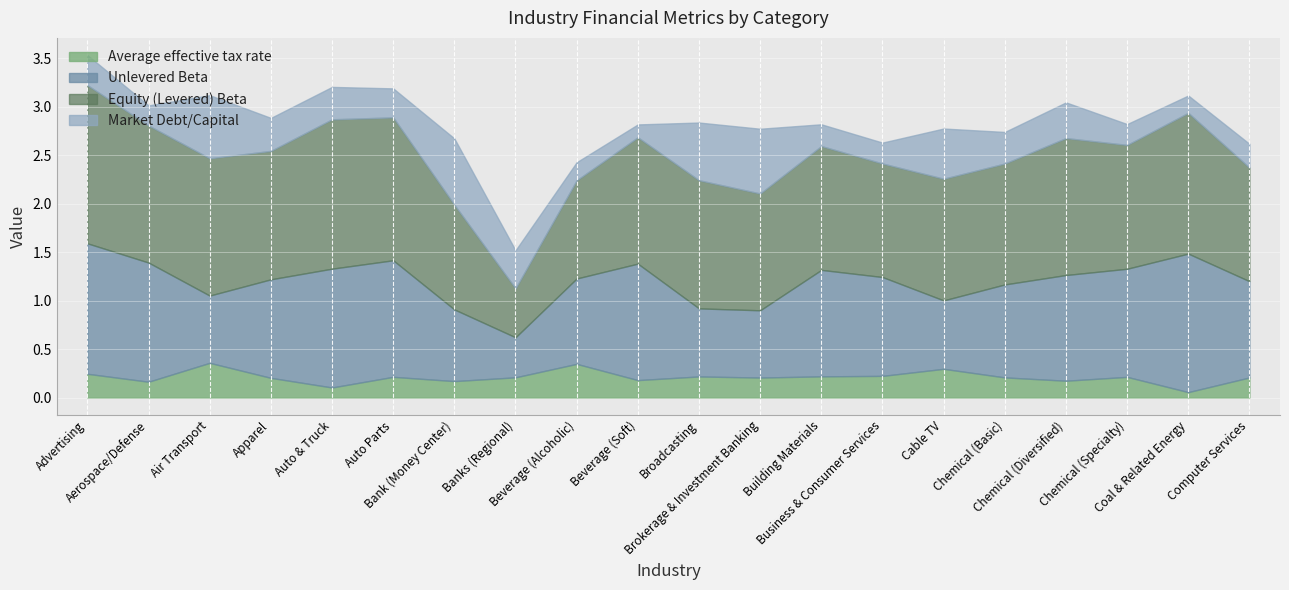

Reading right to left, extract all data points from this chart.

Average effective tax rate: 0.2	0.1	0.2	0.2	0.2	0.3	0.2	0.2	0.2	0.2	0.2	0.3	0.2	0.2	0.2	0.1	0.2	0.4	0.2	0.2
Unlevered Beta: 1.0	1.4	1.1	1.1	1.0	0.7	1.0	1.1	0.7	0.7	1.2	0.9	0.4	0.7	1.2	1.2	1.0	0.7	1.2	1.3
Equity (Levered) Beta: 1.2	1.5	1.3	1.4	1.2	1.3	1.2	1.3	1.2	1.3	1.3	1.0	0.5	1.1	1.5	1.5	1.3	1.4	1.4	1.6
Market Debt/Capital: 0.2	0.2	0.2	0.4	0.3	0.5	0.2	0.2	0.7	0.6	0.1	0.2	0.4	0.7	0.3	0.3	0.3	0.7	0.2	0.3